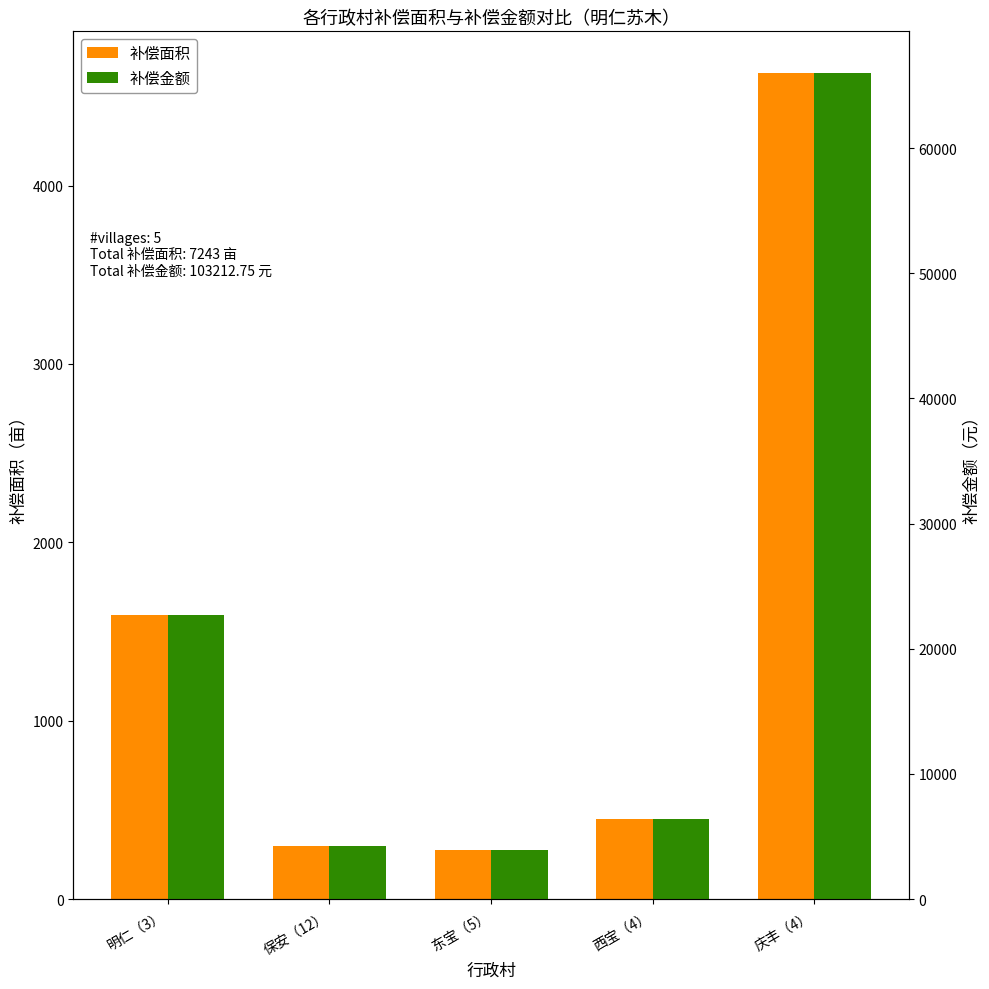

What is the sum of all 补偿金额 values?

103212.8